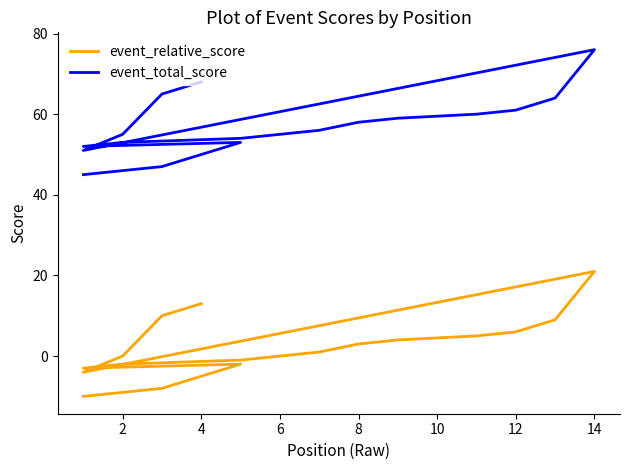

Is this an area chart (filled region under the line)?

No